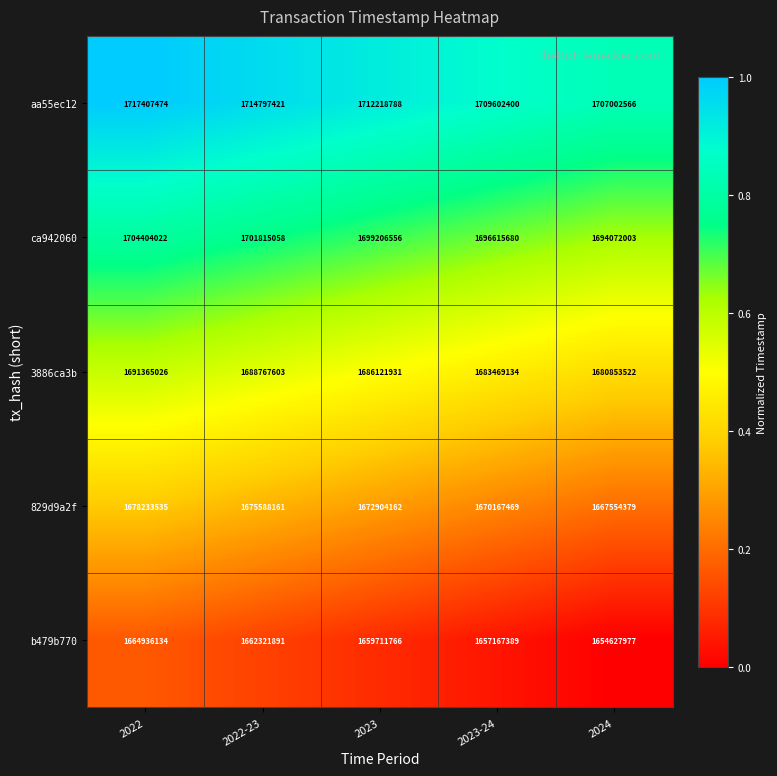

Which series has the largest total across all categories?

aa55ec12